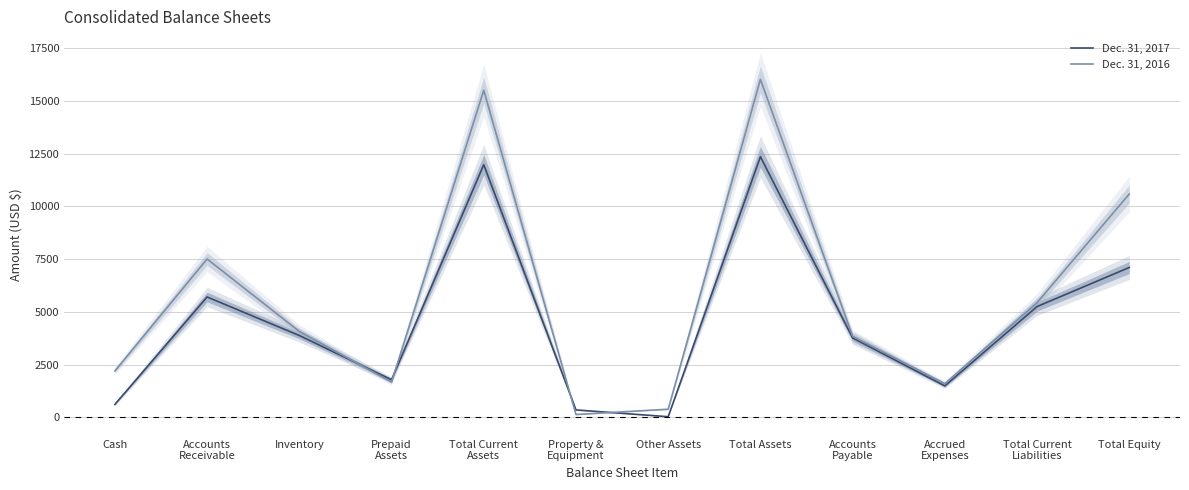

True or false: Dec. 31, 2017 and Dec. 31, 2016 intersect in this chart.

True